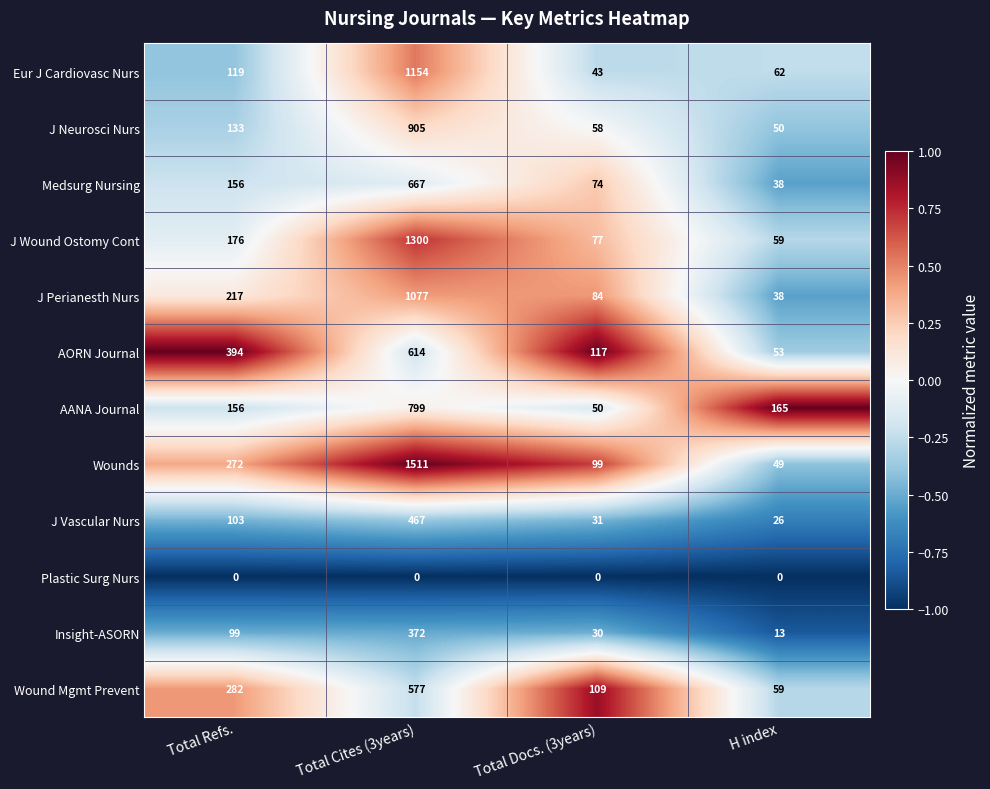

The value of Eur J Cardiovasc Nurs at Total Cites (3years) is 1154. True or false?

True